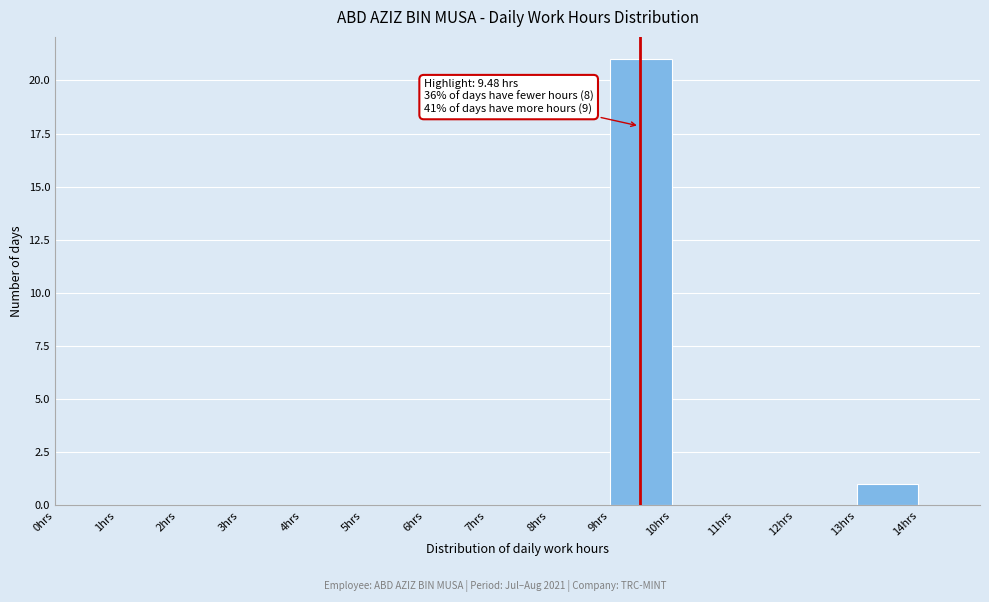

Which range on the x-axis has the tallest bar?

9 to 10